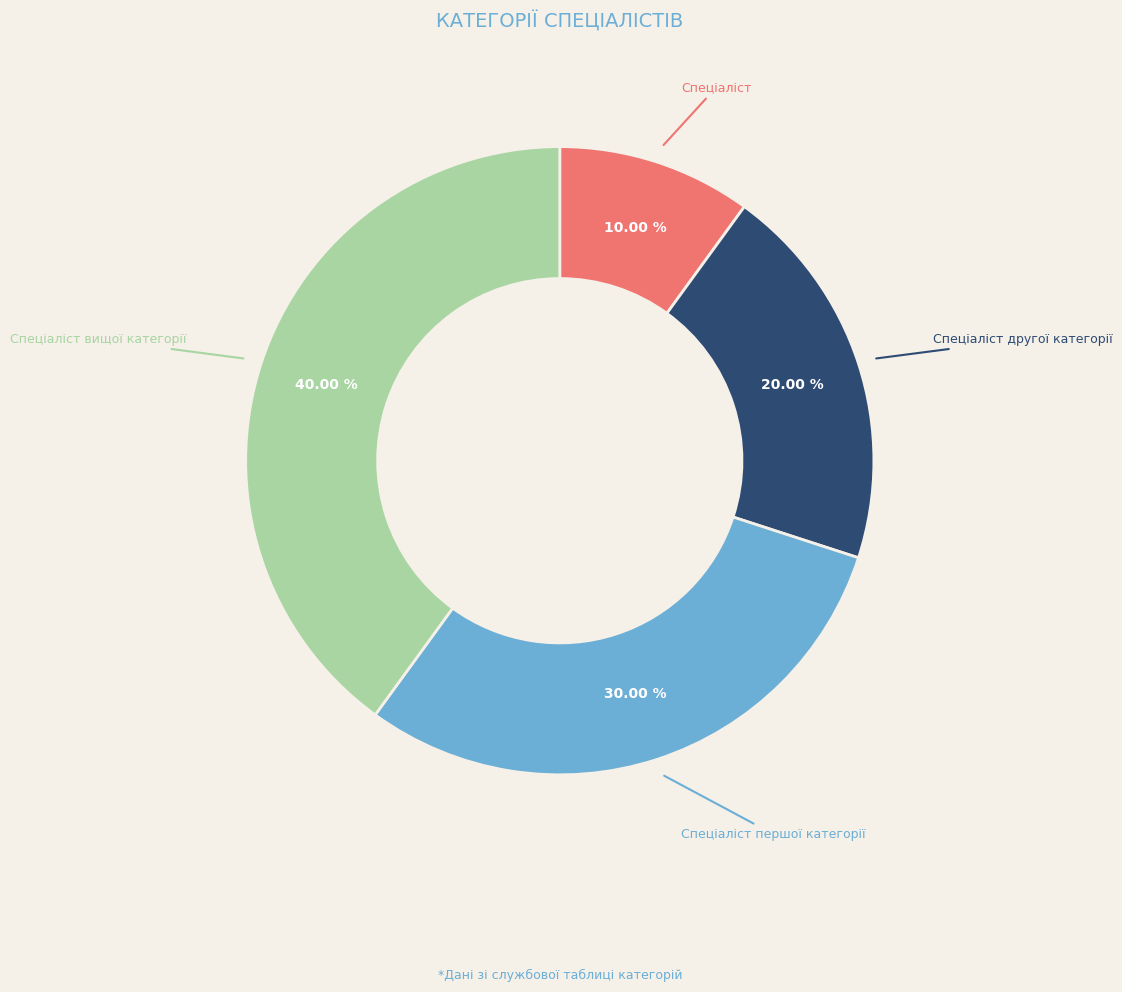

Is Спеціаліст другої категорії the majority of the pie?

No